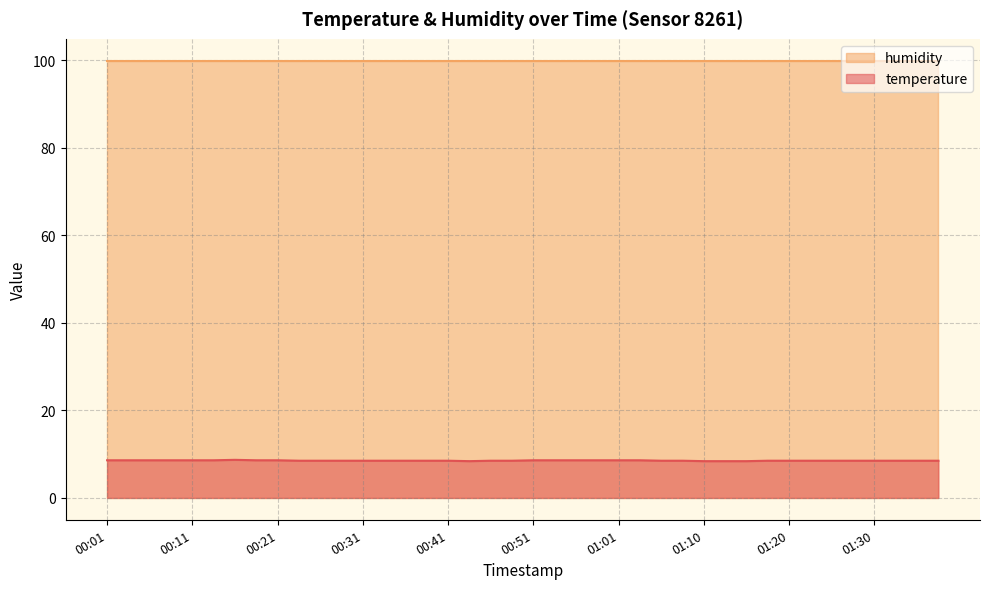

The value at 01:35 is 8.5. True or false?

True